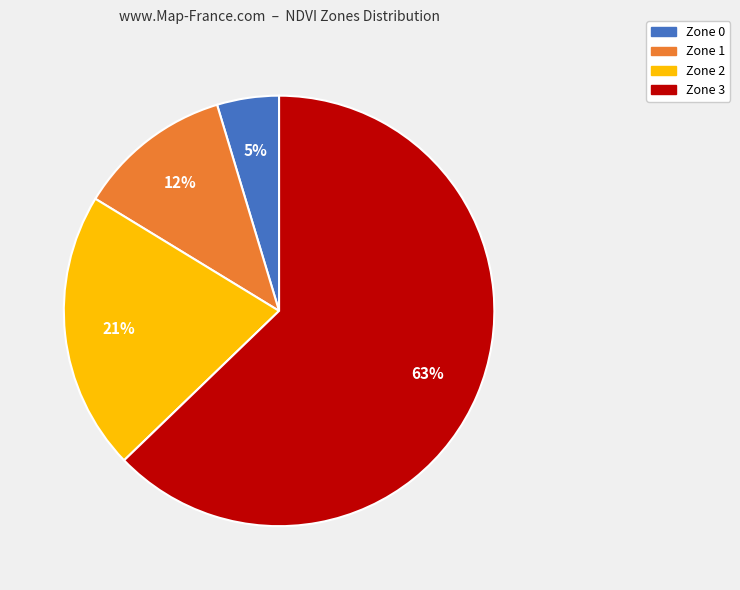

Combined, do Zone 0 and Zone 2 account for over 50%?

No